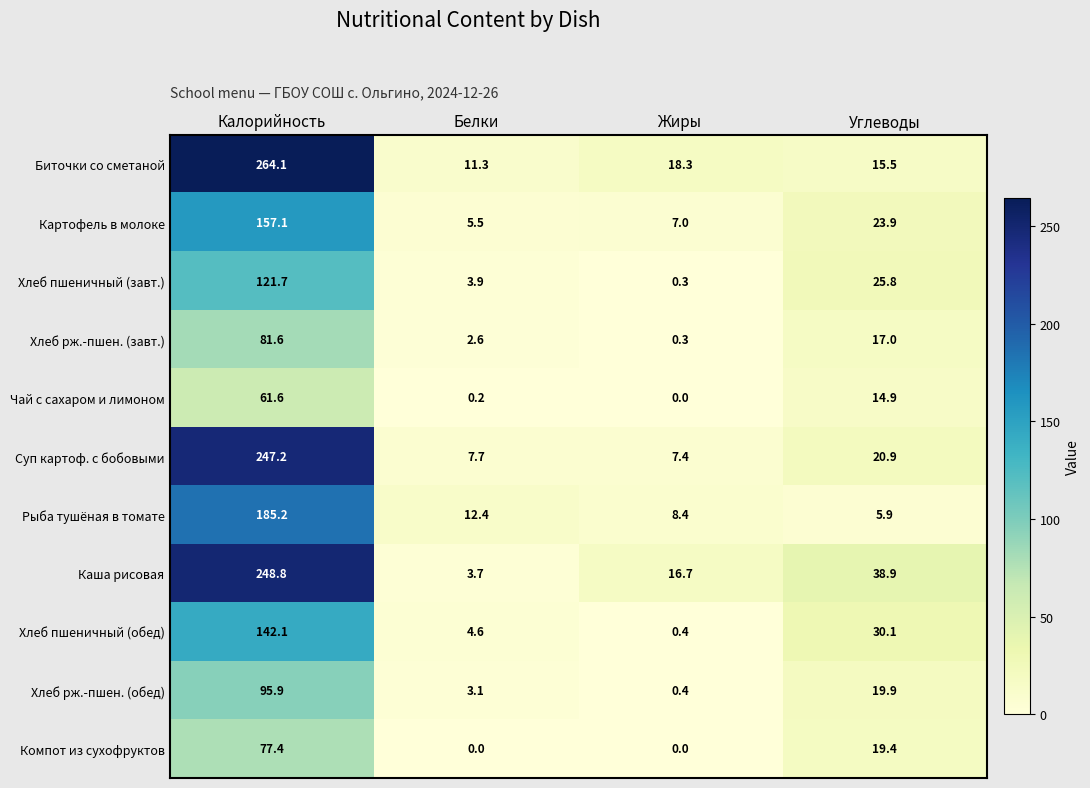

List the series in order of their peak value, lowest first.

Чай с сахаром и лимоном, Компот из сухофруктов, Хлеб рж.-пшен. (завт.), Хлеб рж.-пшен. (обед), Хлеб пшеничный (завт.), Хлеб пшеничный (обед), Картофель в молоке, Рыба тушёная в томате, Суп картоф. с бобовыми, Каша рисовая, Биточки со сметаной